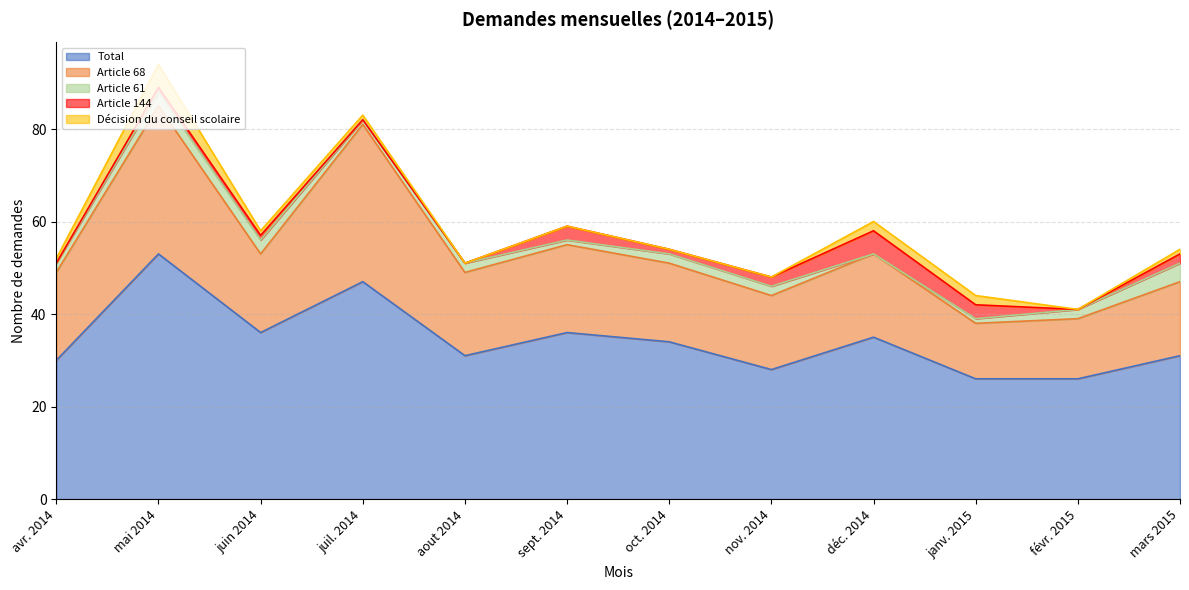

List the labels in order of Article 68 value, largest first.

juil. 2014, mai 2014, avr. 2014, sept. 2014, aout 2014, déc. 2014, juin 2014, oct. 2014, nov. 2014, mars 2015, févr. 2015, janv. 2015